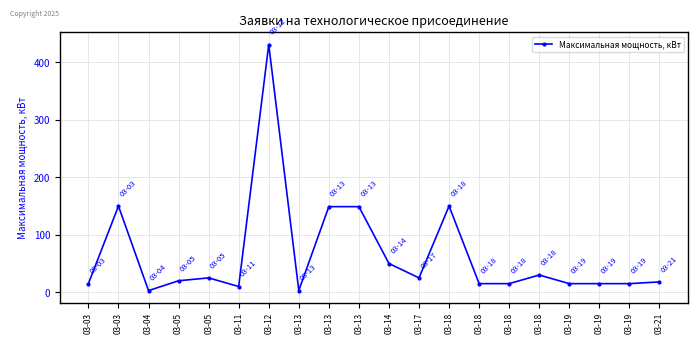

How many lines are shown in the chart?

1